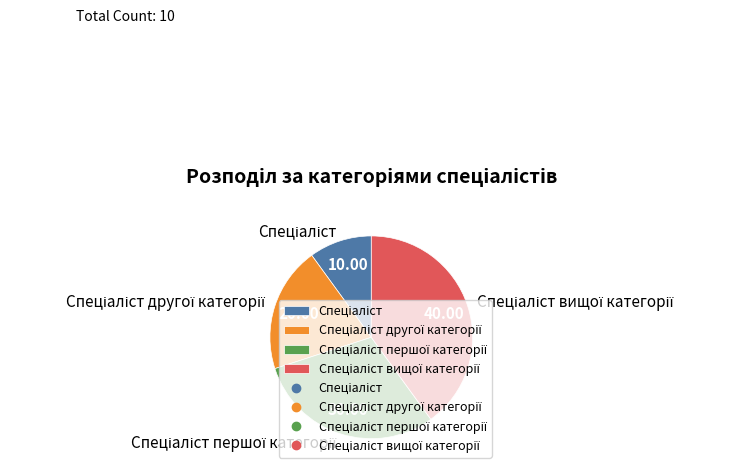

Is there any slice that represents more than half of the pie?

No